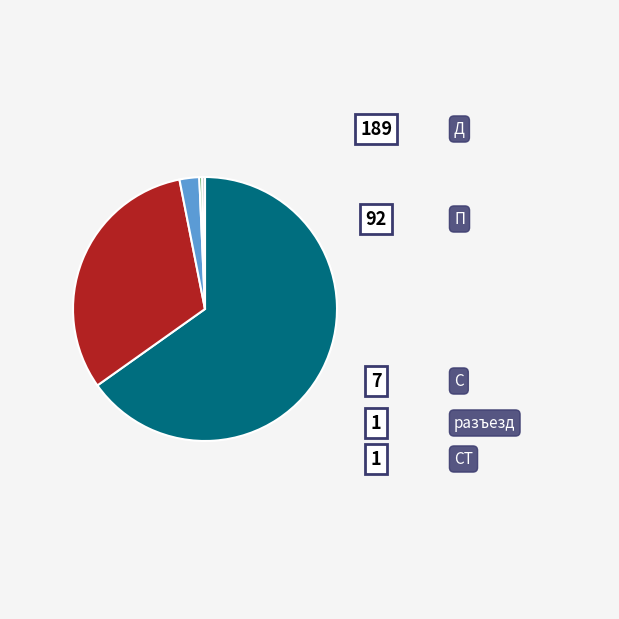

Is there any slice that represents more than half of the pie?

Yes